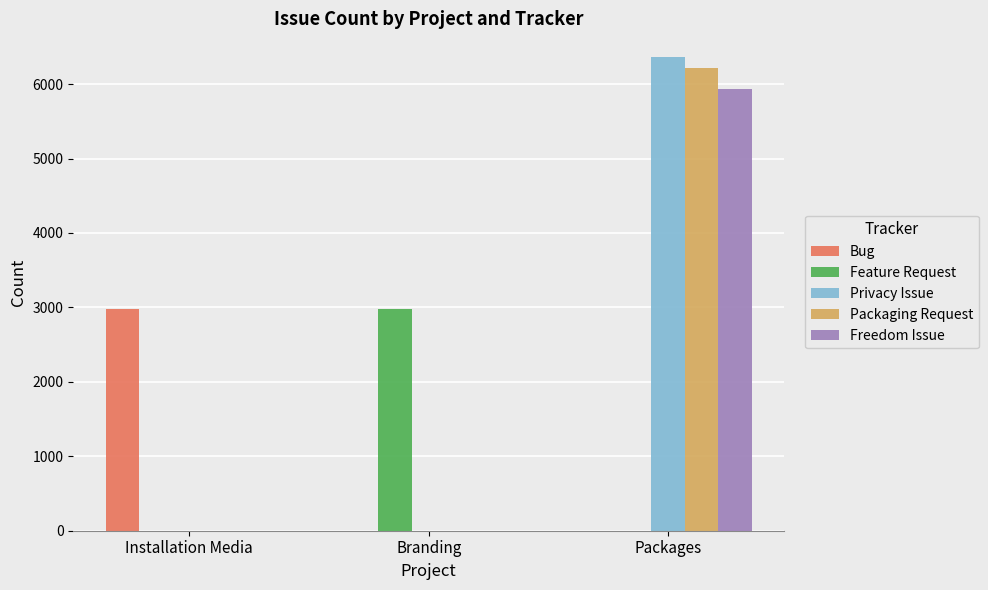

How many values in the Freedom Issue series exceed 0?

1